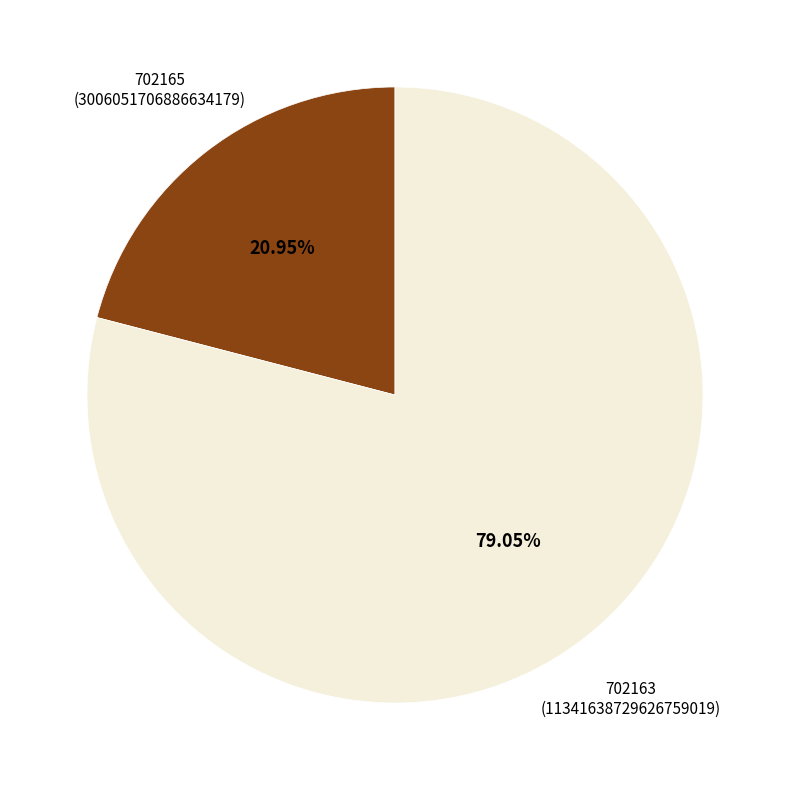

Is there any slice that represents more than half of the pie?

Yes